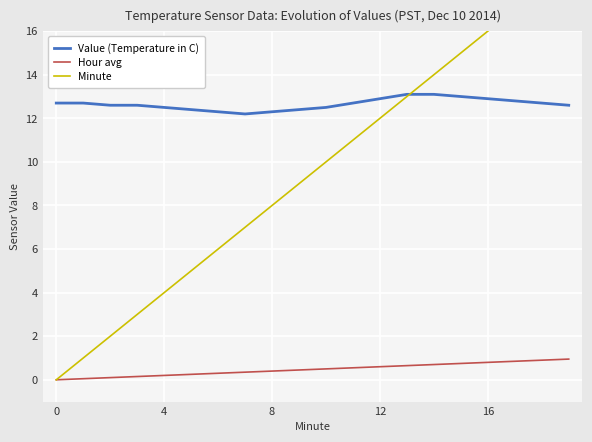

True or false: Value (Temperature in C) and Hour avg cross at least once.

False